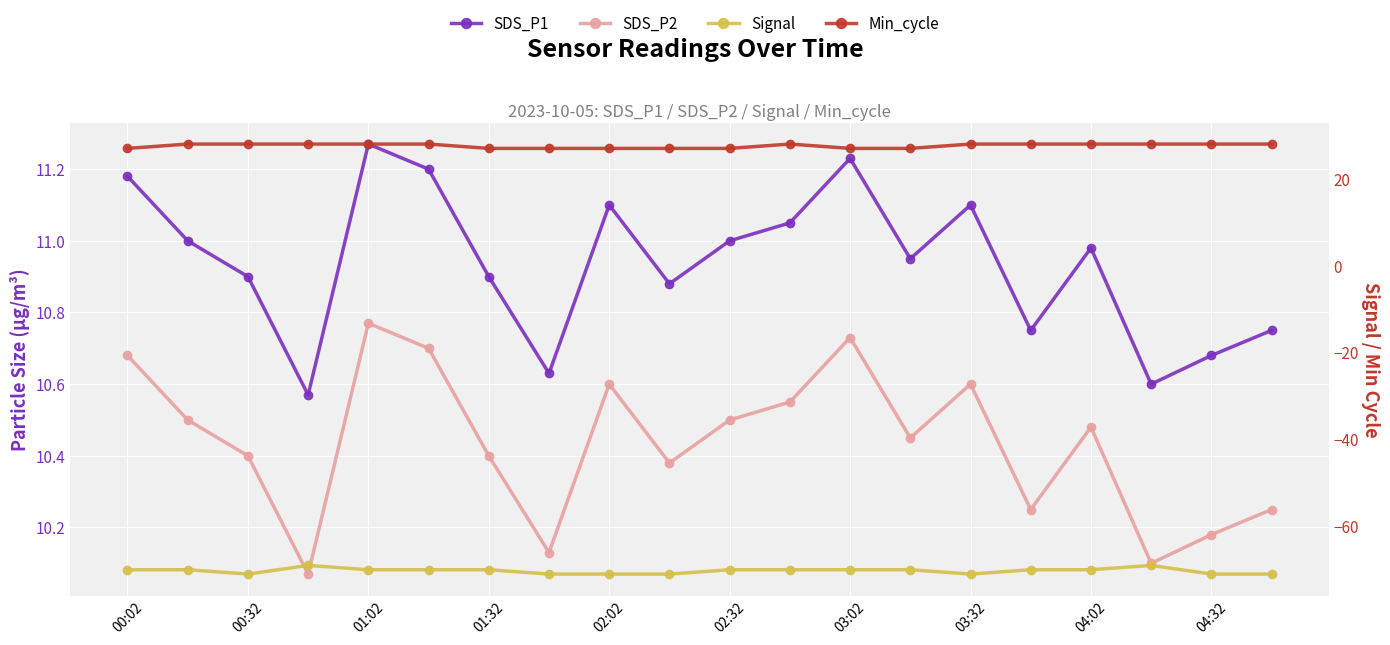

What position from the left is 02:02?

9